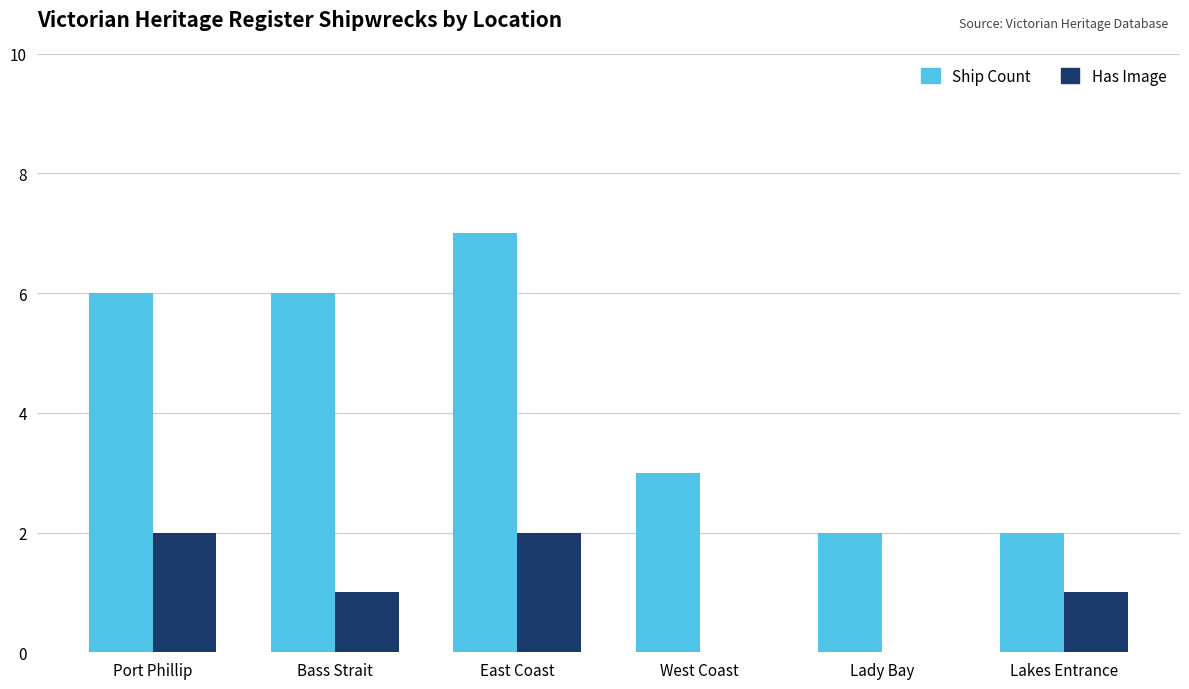

Does the chart contain stacked bars?

No